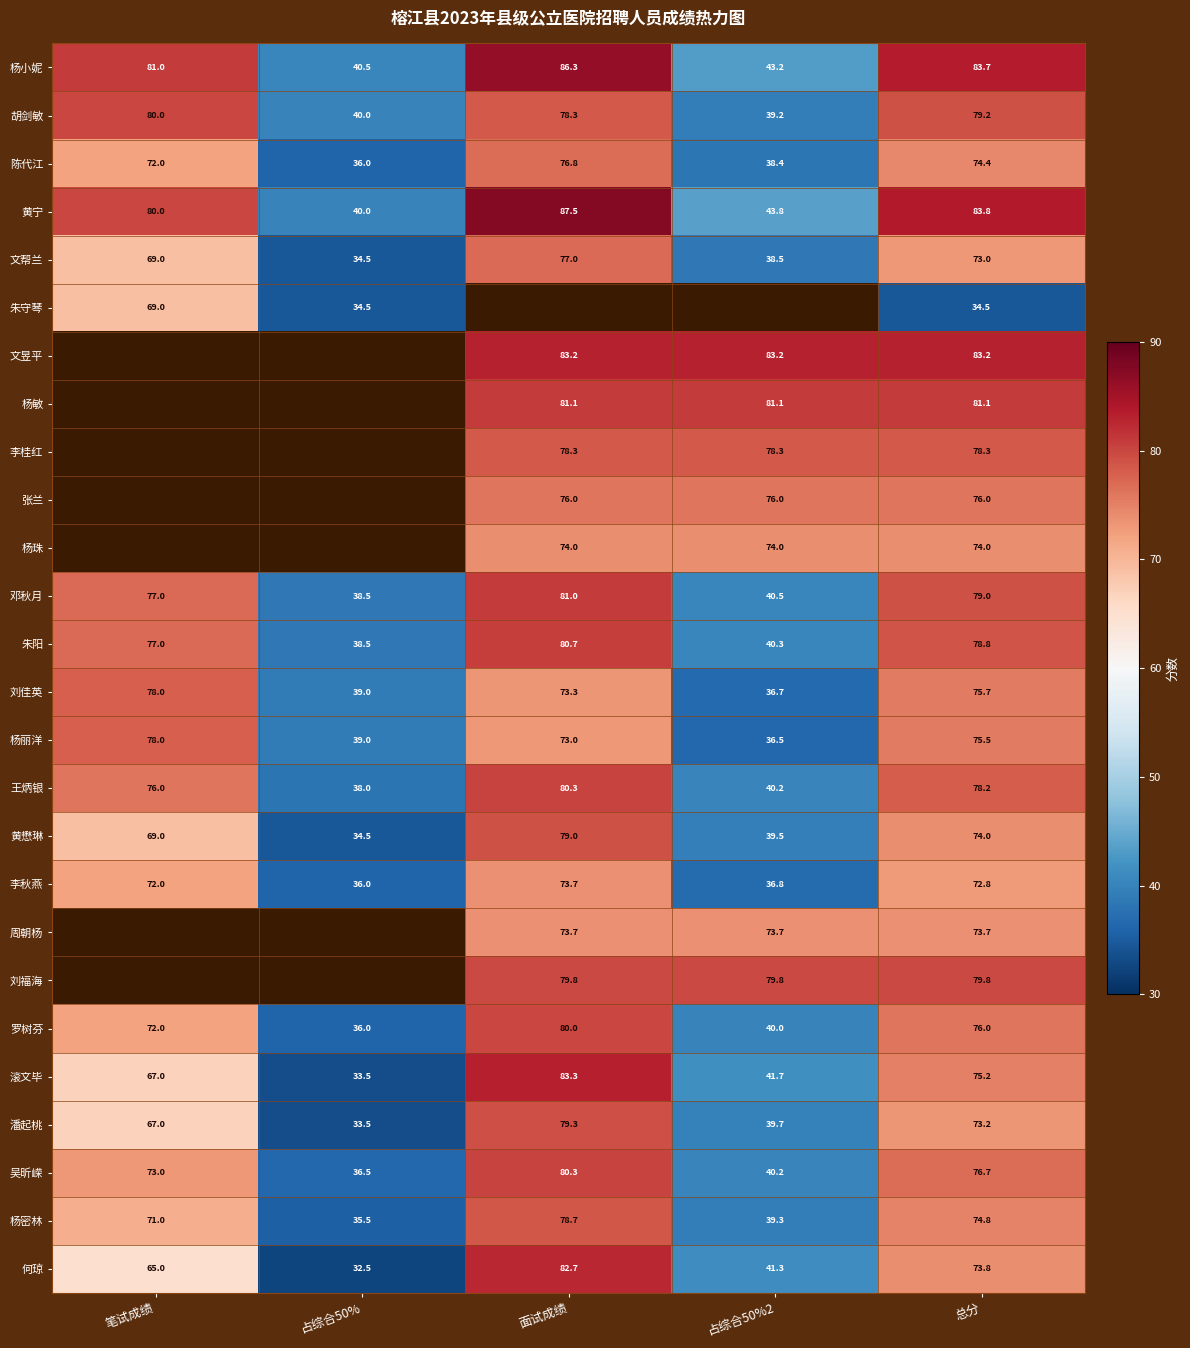

Where is 黄懋琳 nearest to the value 56?

笔试成绩